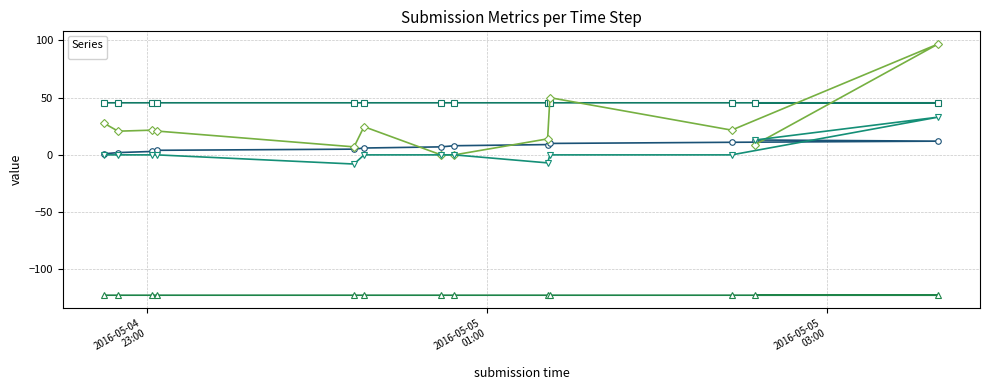

Does the chart display data point markers on the line(s)?

Yes